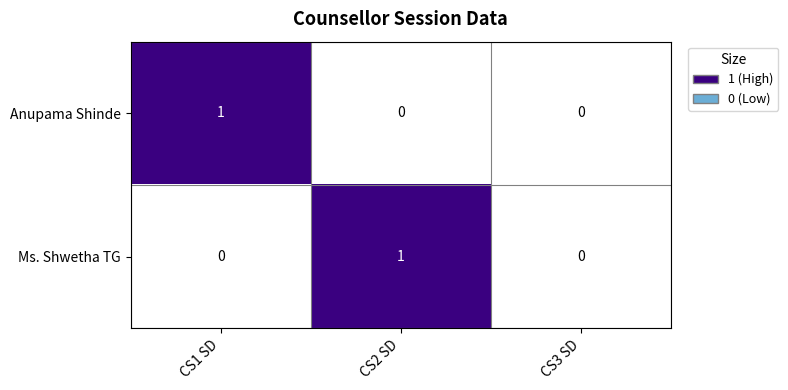

Between CS1 SD and CS3 SD, which series saw the biggest shift?

Anupama Shinde